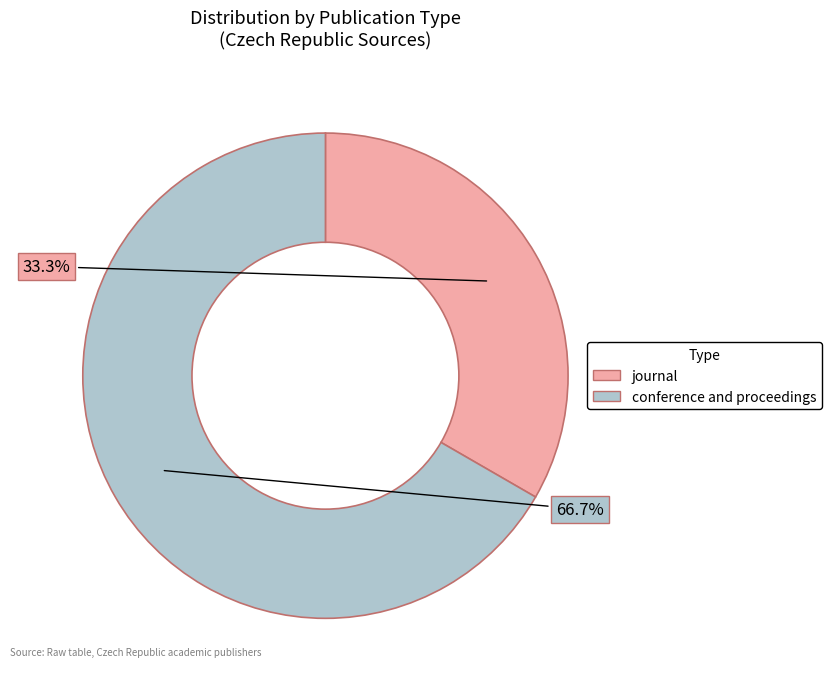

To the nearest percent, what is the difference between the conference and proceedings and journal slice percentages?

33%